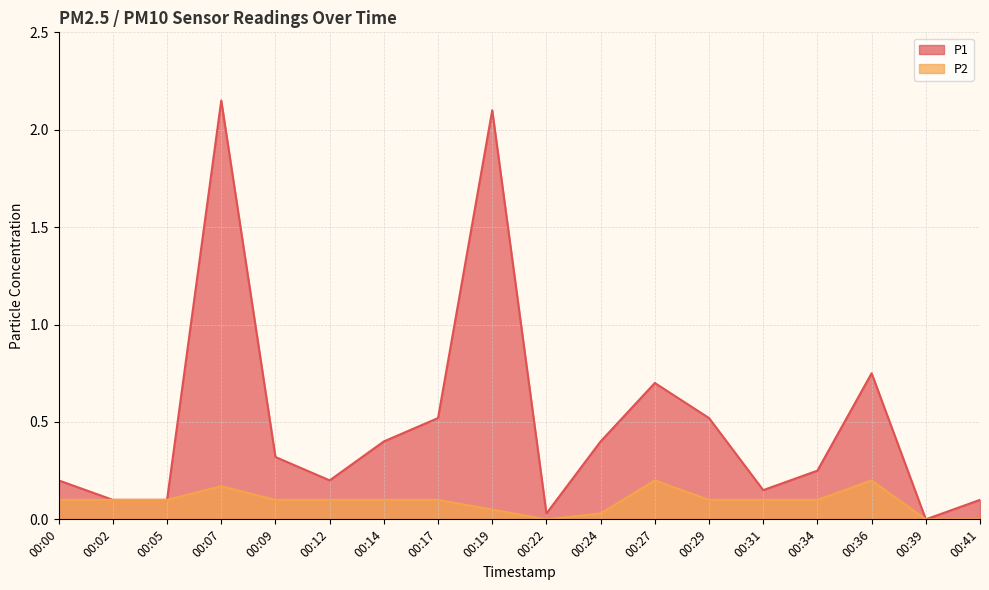

The value of P1 at 00:29 is 0.5. True or false?

True